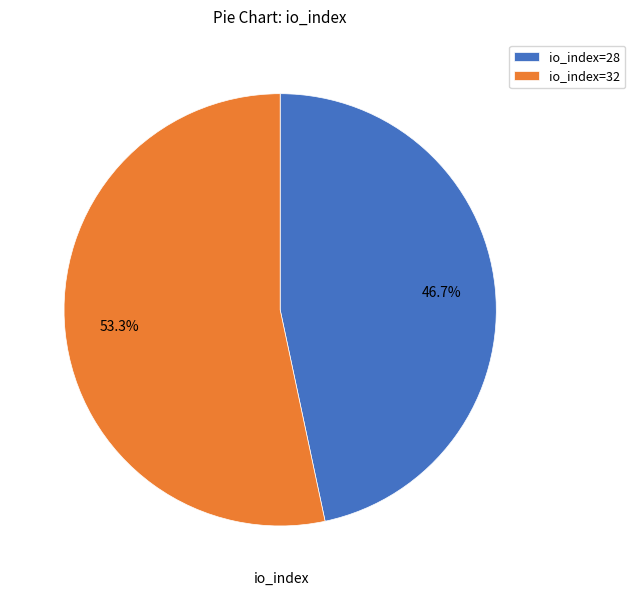

To the nearest percent, what portion does io_index=28 represent?

47%